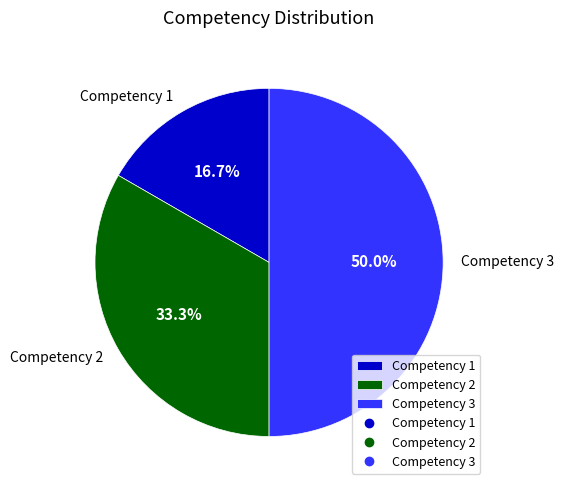

To the nearest percent, what is the average slice percentage?

33%